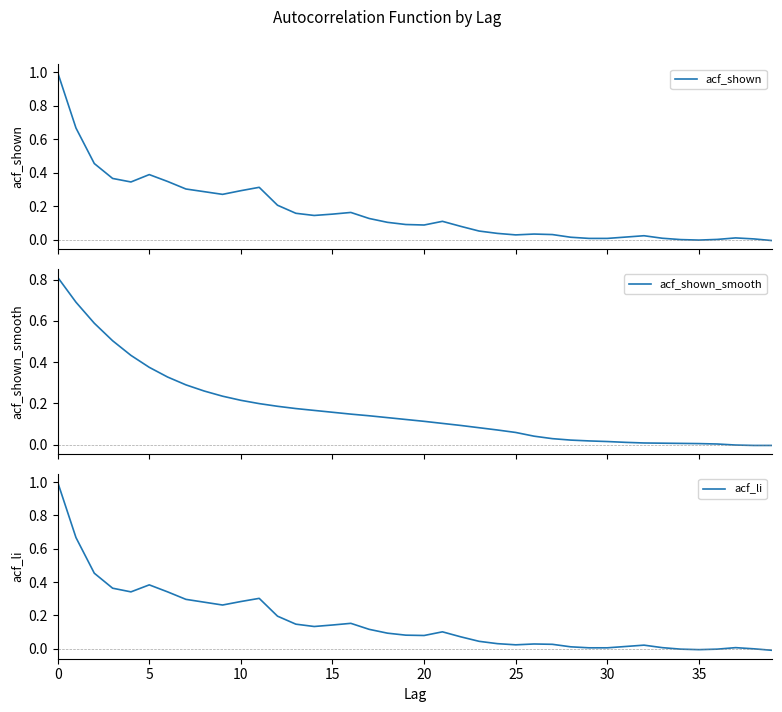

The value of acf_shown at 0 is 1.0. True or false?

True